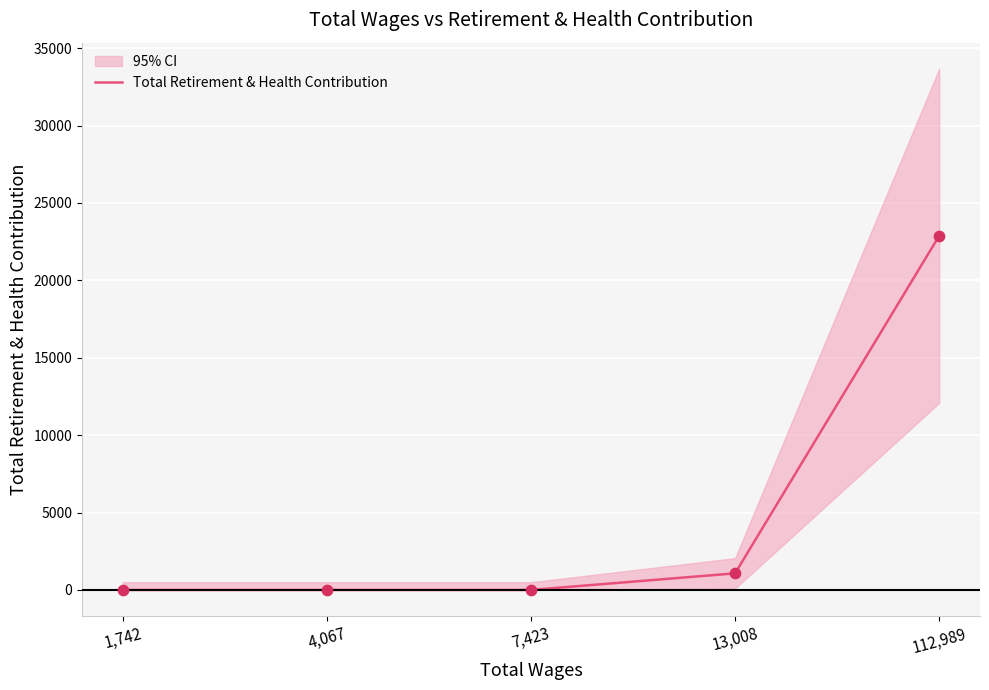

Which has a higher value, 7,423 or 112,989?

112,989